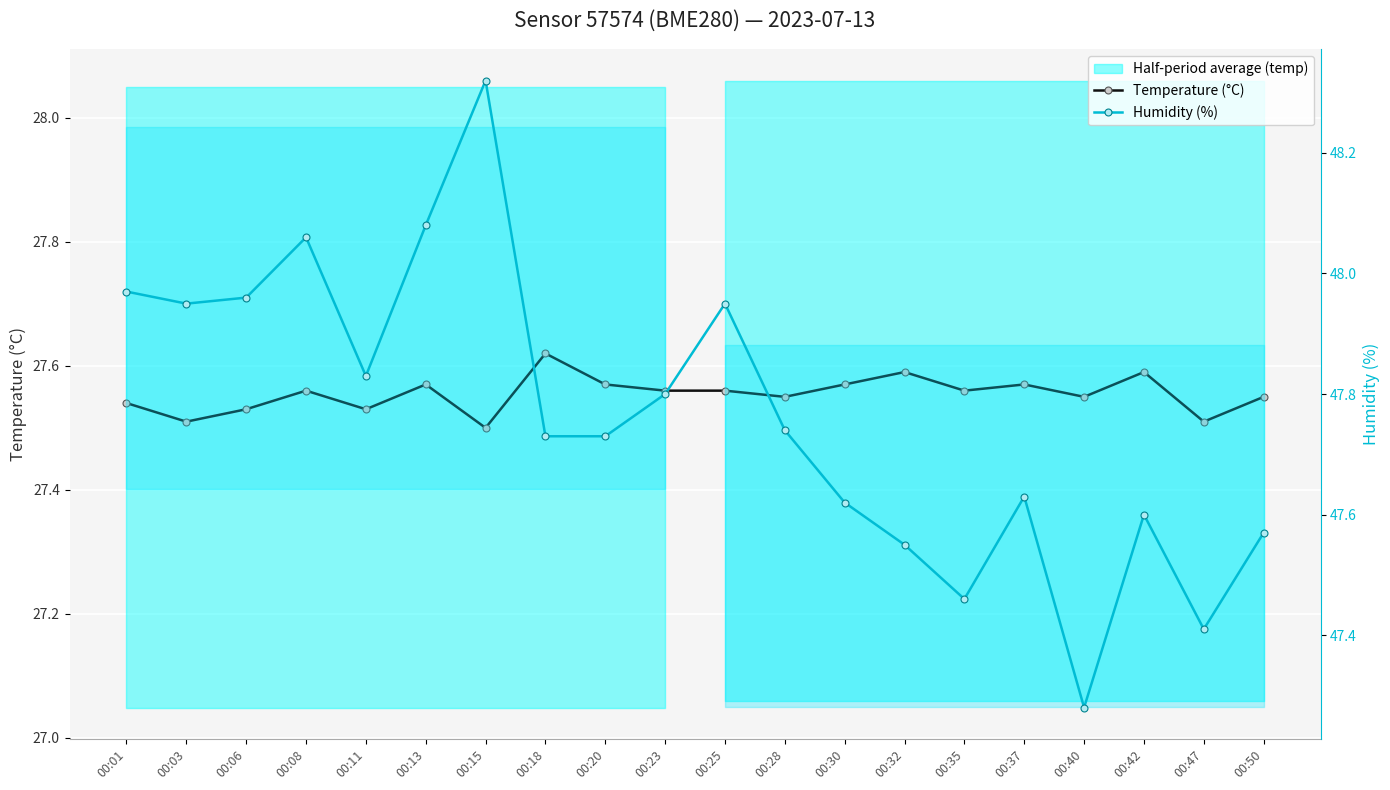

Reading left to right, extract all data points from this chart.

Temperature (°C): 27.5	27.5	27.5	27.6	27.5	27.6	27.5	27.6	27.6	27.6	27.6	27.6	27.6	27.6	27.6	27.6	27.6	27.6	27.5	27.6
Humidity (%): 48.0	48.0	48.0	48.1	47.8	48.1	48.3	47.7	47.7	47.8	48.0	47.7	47.6	47.5	47.5	47.6	47.3	47.6	47.4	47.6